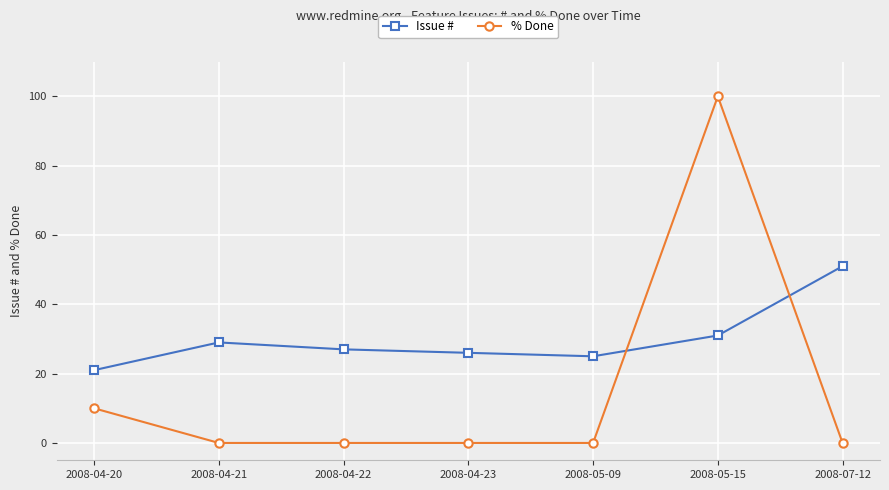

Reading right to left, transcribe all the data shown in this chart.

Issue #: 51	31	25	26	27	29	21
% Done: 0	100	0	0	0	0	10